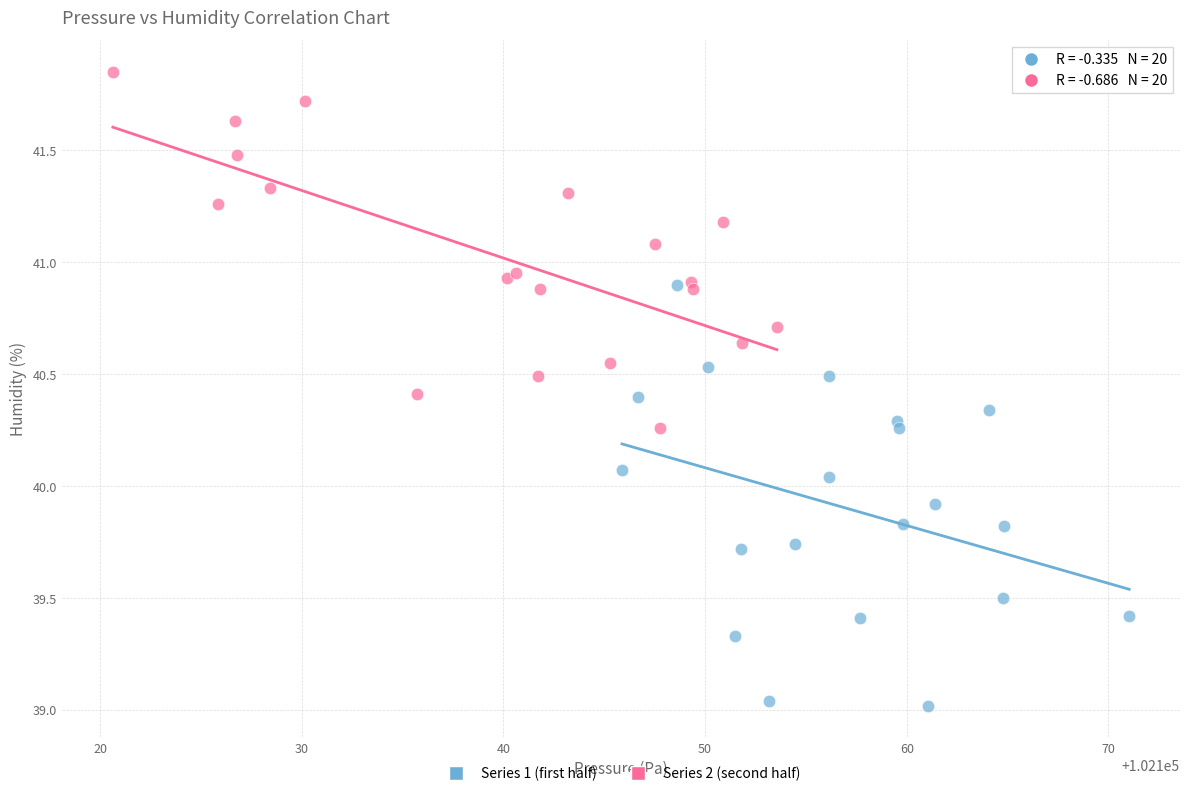

Which series has the widest spread of Y values?

Series 1 (first half)